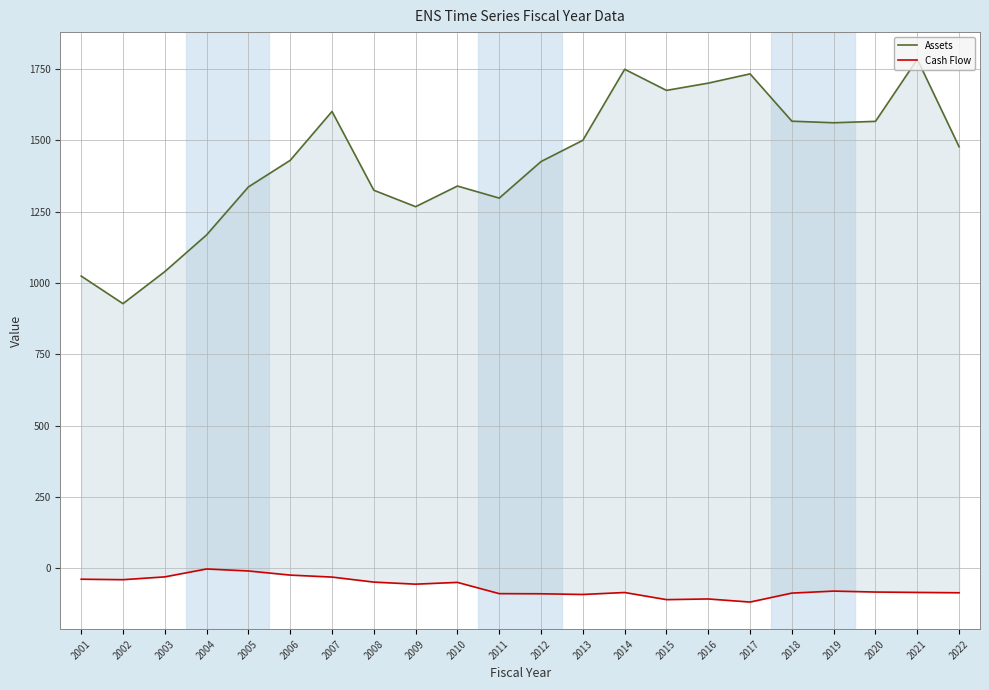

Where does the Assets series first go above 1477?

2007